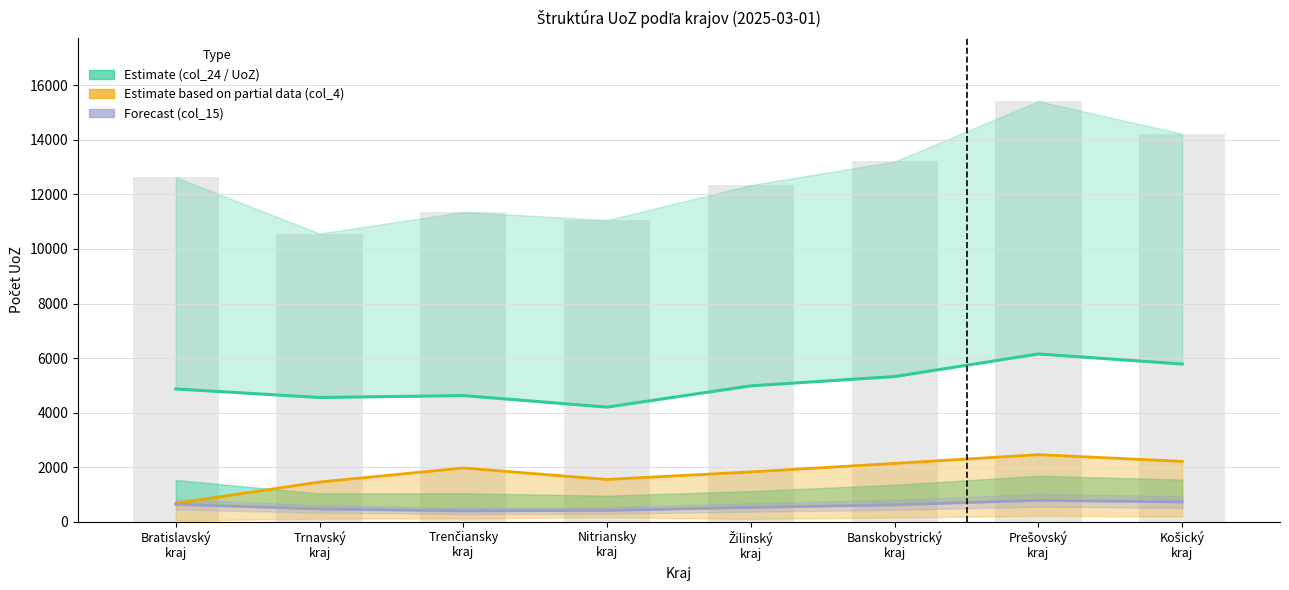

At which label does col_15 (N) estimate first exceed 615?

Bratislavský
kraj